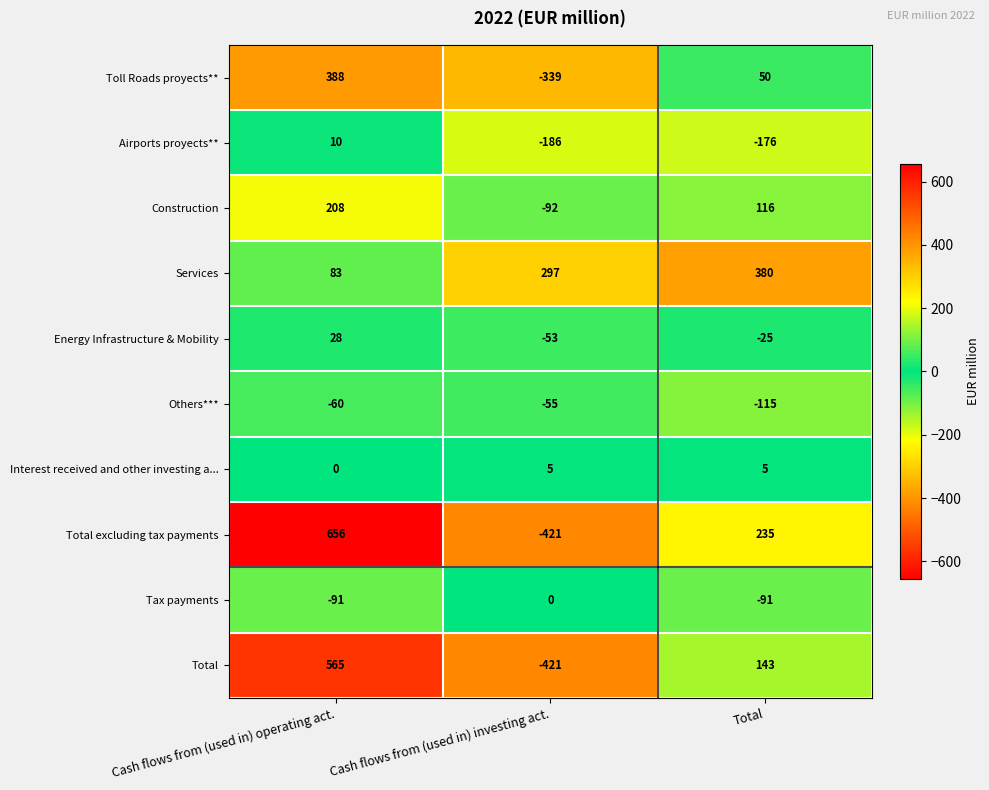

At Total, list the series in order from smallest to largest.

Airports proyects**, Others***, Tax payments, Energy Infrastructure & Mobility, Interest received and other investing a..., Toll Roads proyects**, Construction, Total, Total excluding tax payments, Services